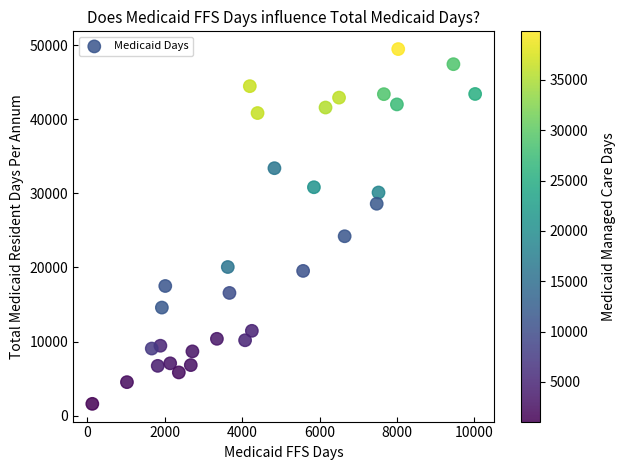

What is the range of X values (max minus min)?

9890.0